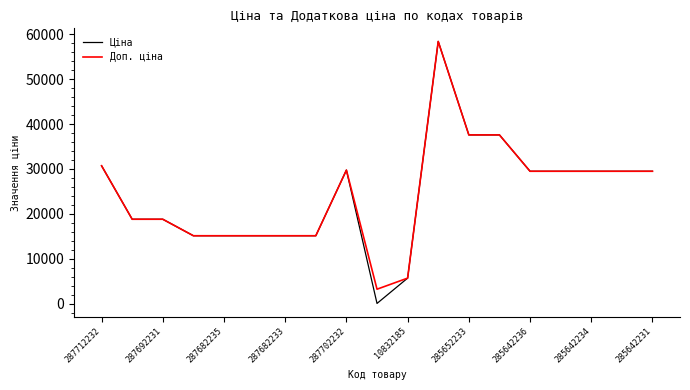

What is the highest value of the Ціна series?

58426.5